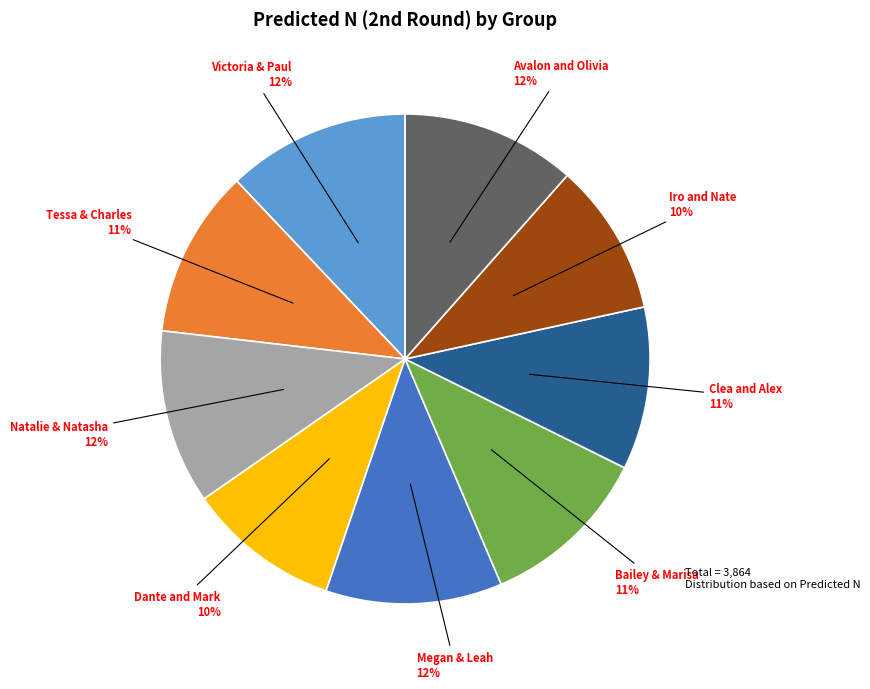

Count the number of slices in the pie.

9